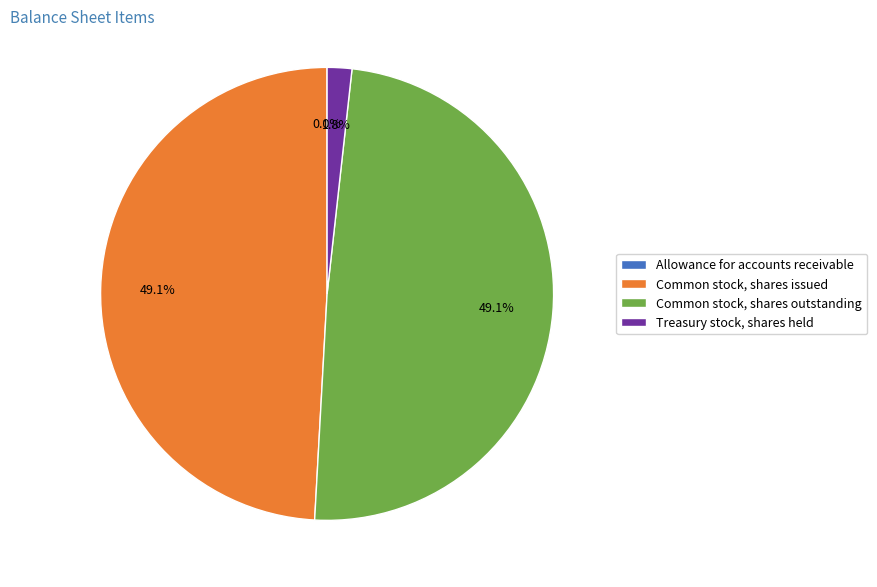

Is Treasury stock, shares held the majority of the pie?

No